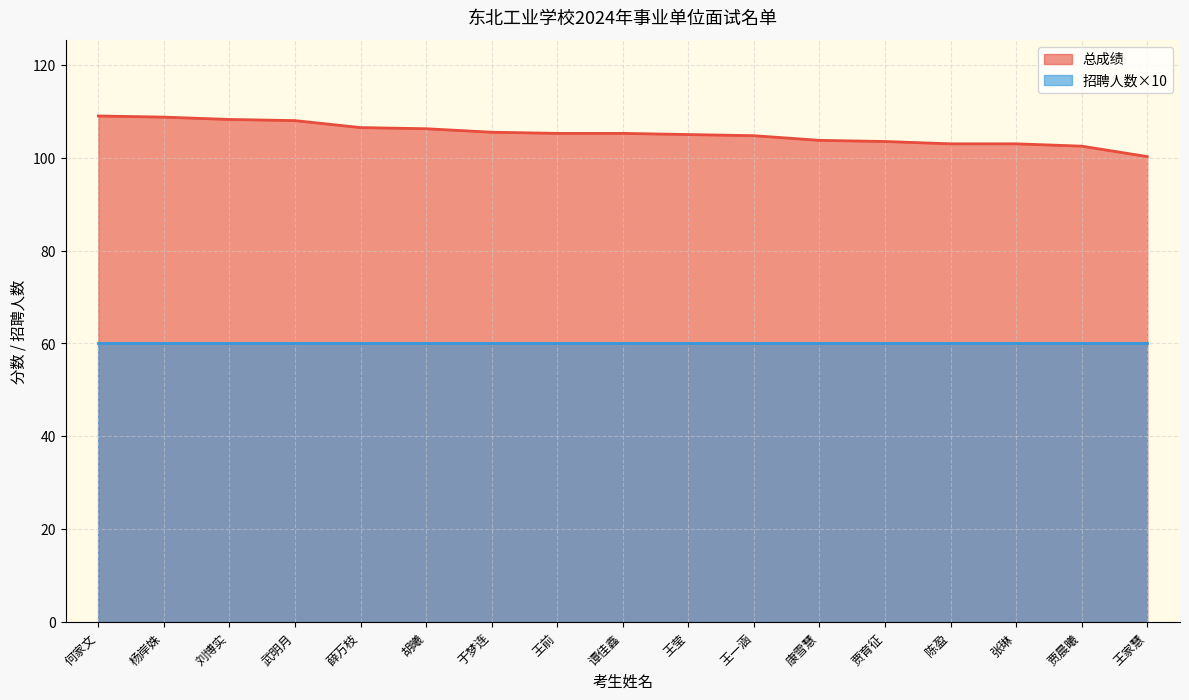

What is the difference between the maximum and second lowest values?

6.5